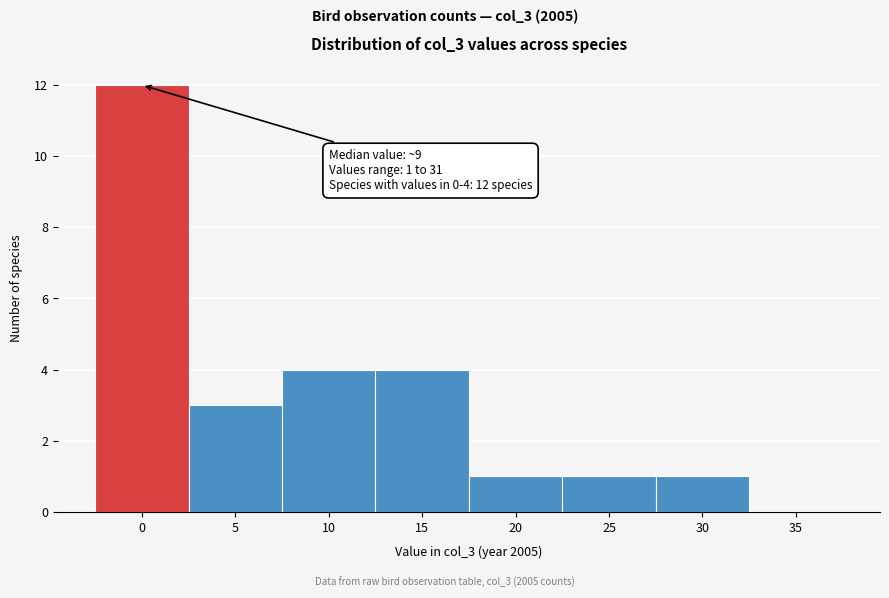

Reading left to right, extract all data points from this chart.

0=12	5=3	10=4	15=4	20=1	25=1	30=1	35=0